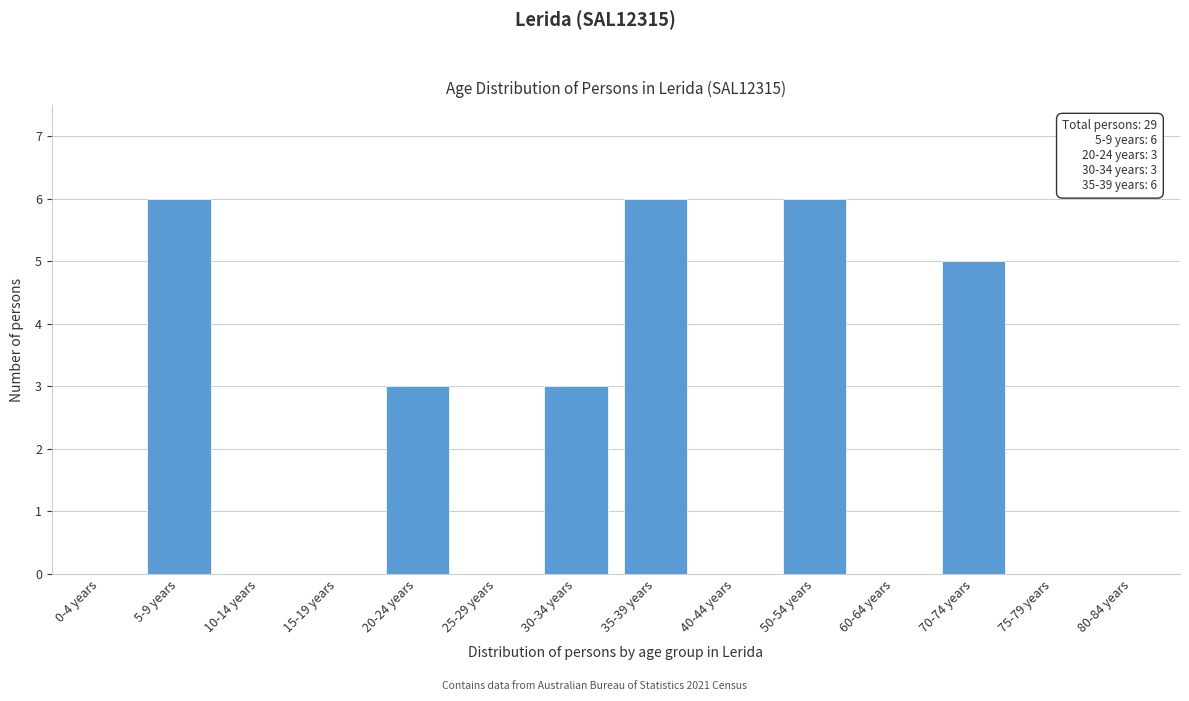

Reading right to left, list all the values displayed in this chart.

80-84 years=0	75-79 years=0	70-74 years=5	60-64 years=0	50-54 years=6	40-44 years=0	35-39 years=6	30-34 years=3	25-29 years=0	20-24 years=3	15-19 years=0	10-14 years=0	5-9 years=6	0-4 years=0